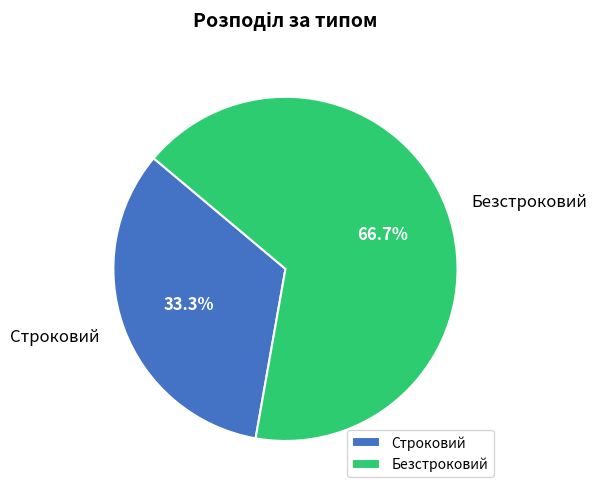

The Строковий slice represents 33% of the pie. True or false?

True